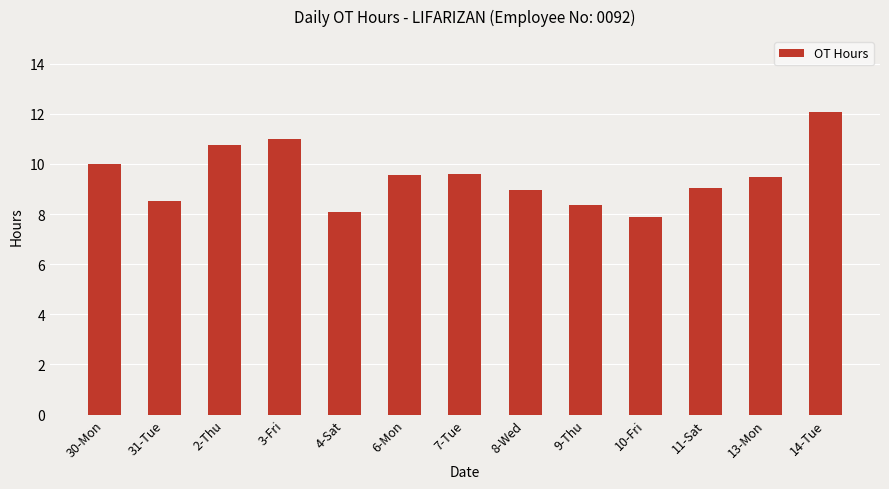

What is the label of the 13th bar from the right?

30-Mon